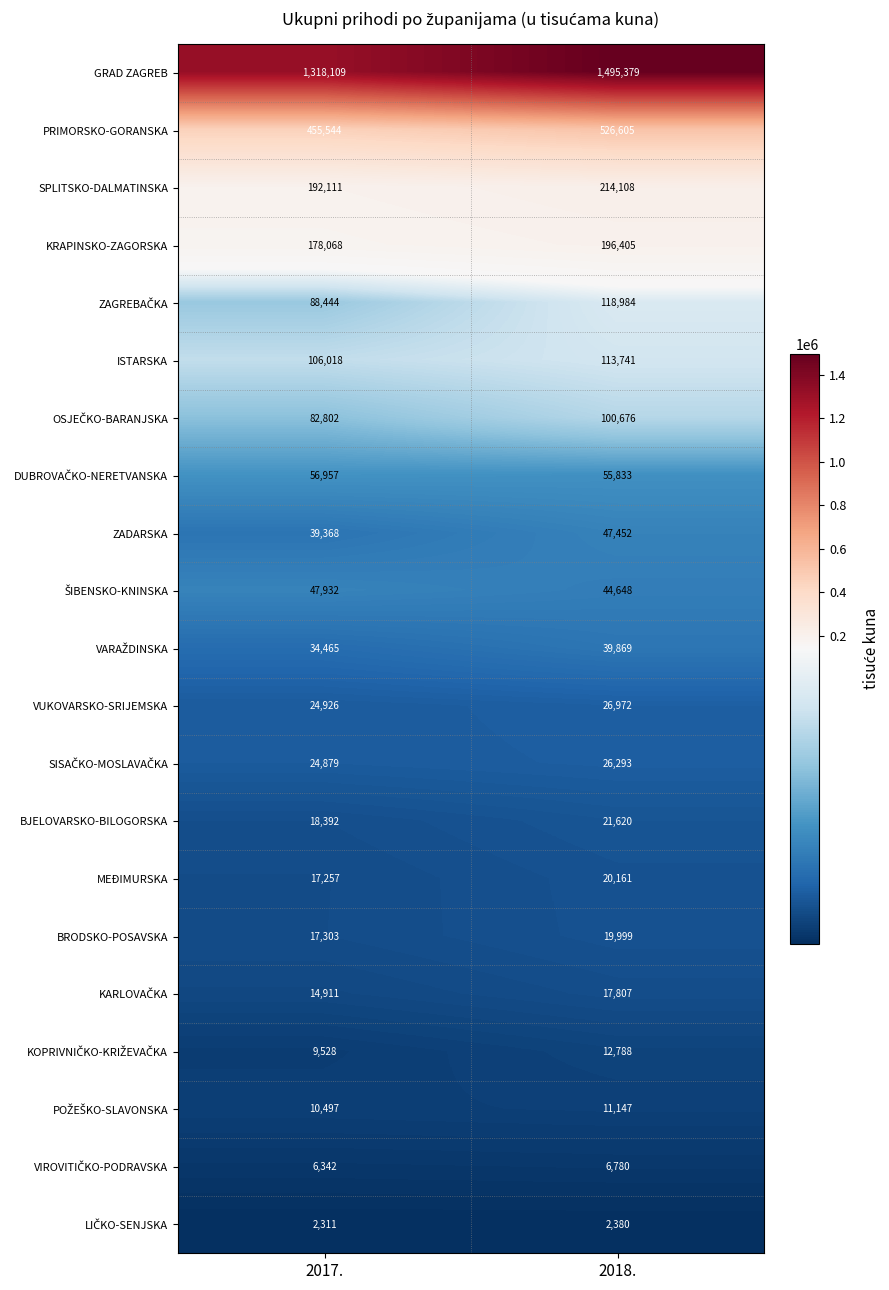

What is the greatest value displayed?

1495379